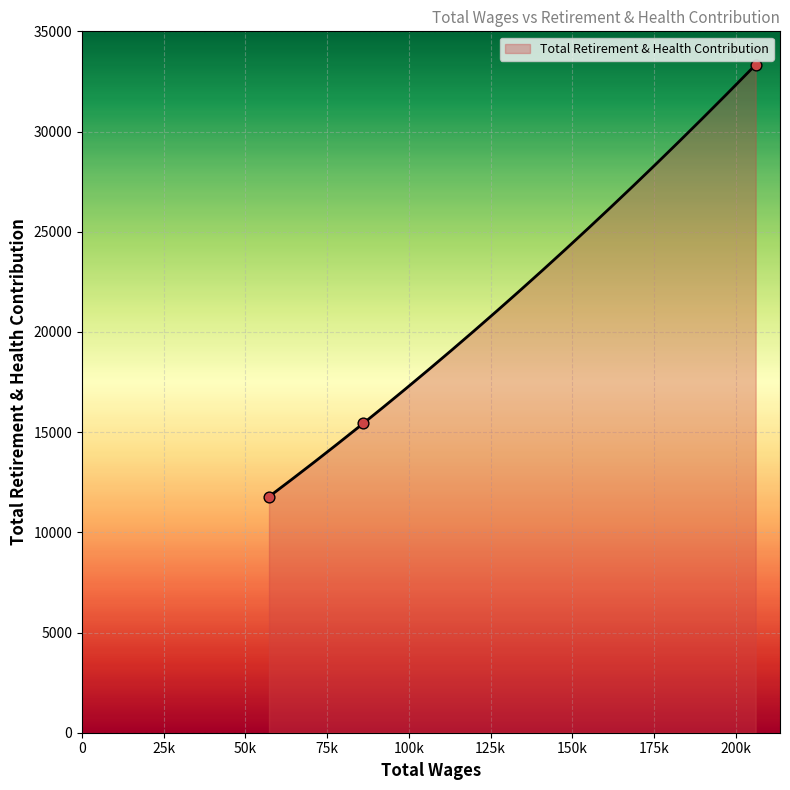

Approximately how many times larger is the value at 206125.0 compared to 57210.0?

2.8